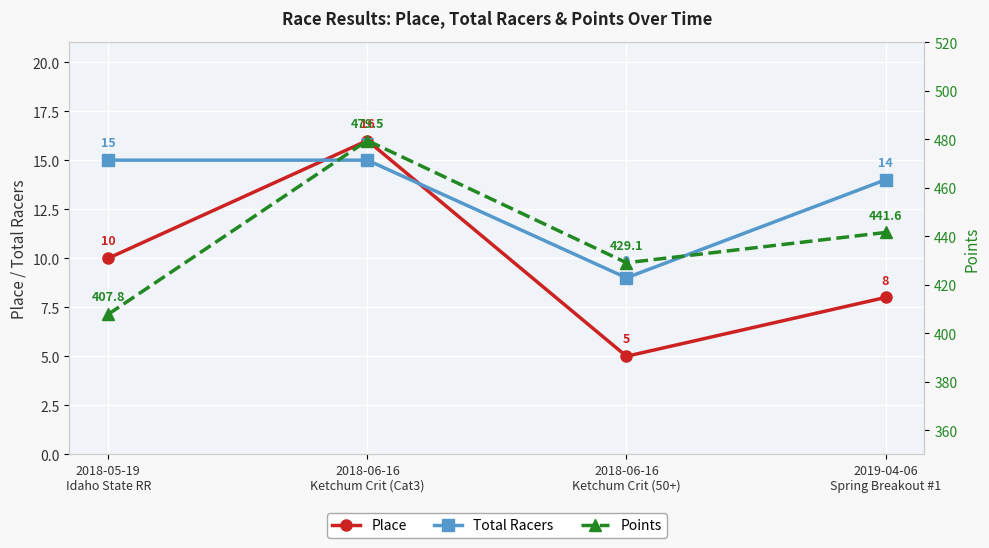

True or false: Place has a value of 24.5 at 2018-06-16
Ketchum Crit (Cat3).

False